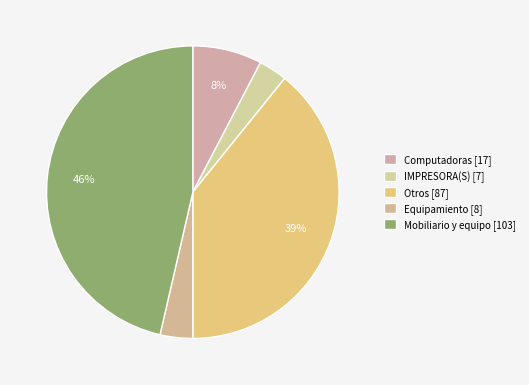

To the nearest percent, what is the average slice percentage?

20%